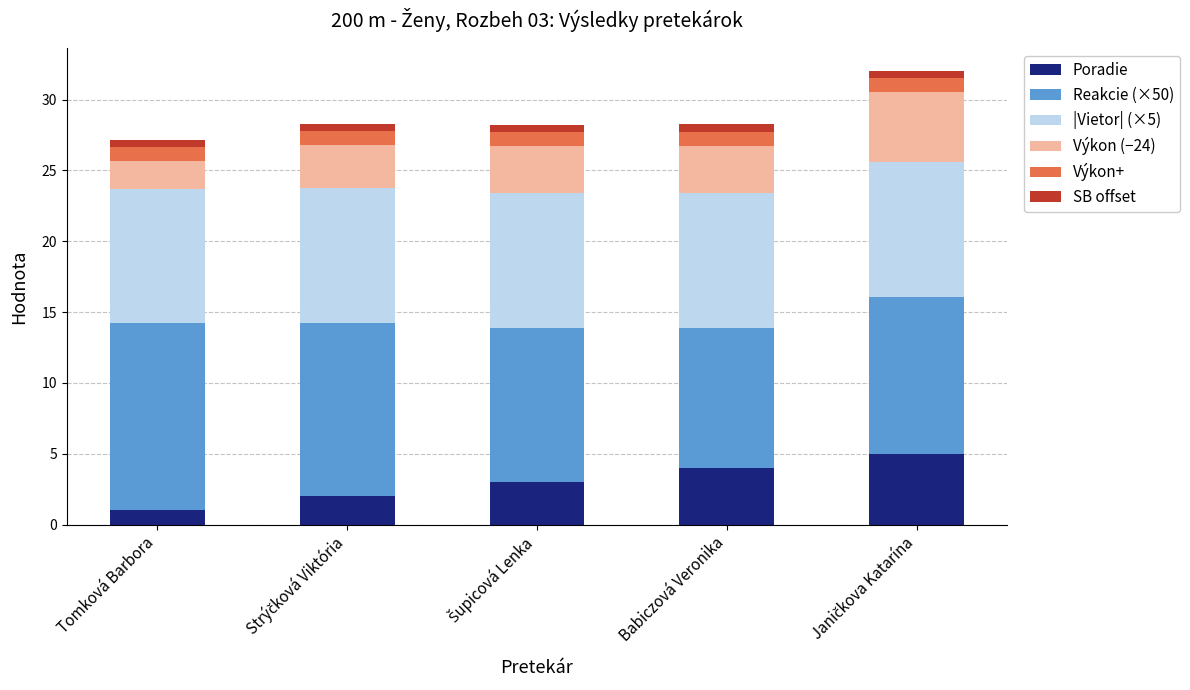

What is the lowest value of the Poradie series?

1.0